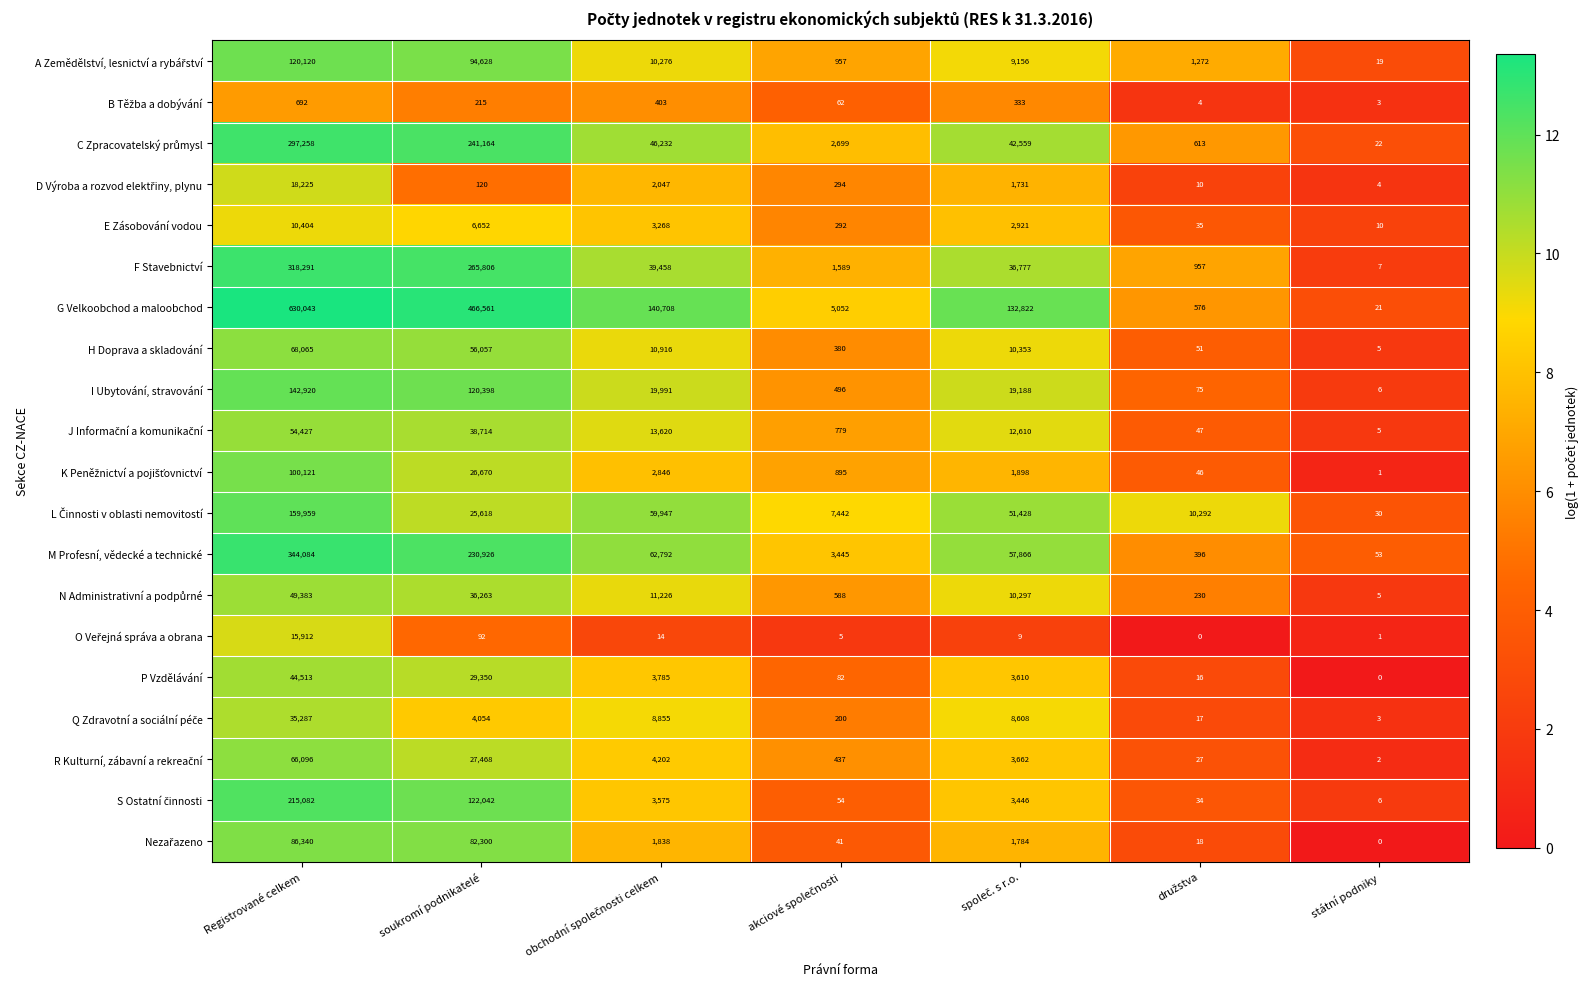

Which series has the widest spread of values?

G Velkoobchod a maloobchod